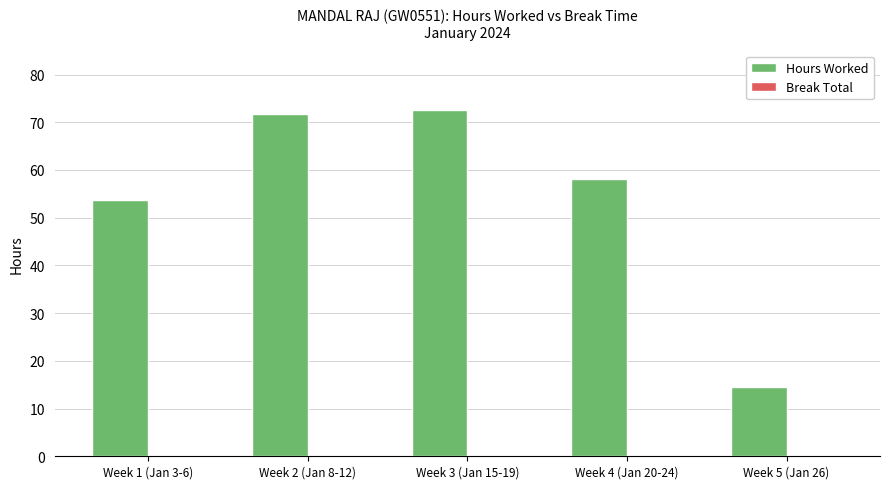

Are the bars horizontal?

No